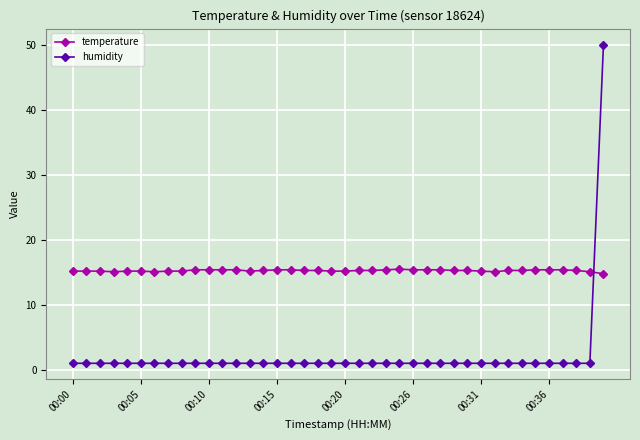

What is the value of the humidity point at the 25th from the left?

1.0